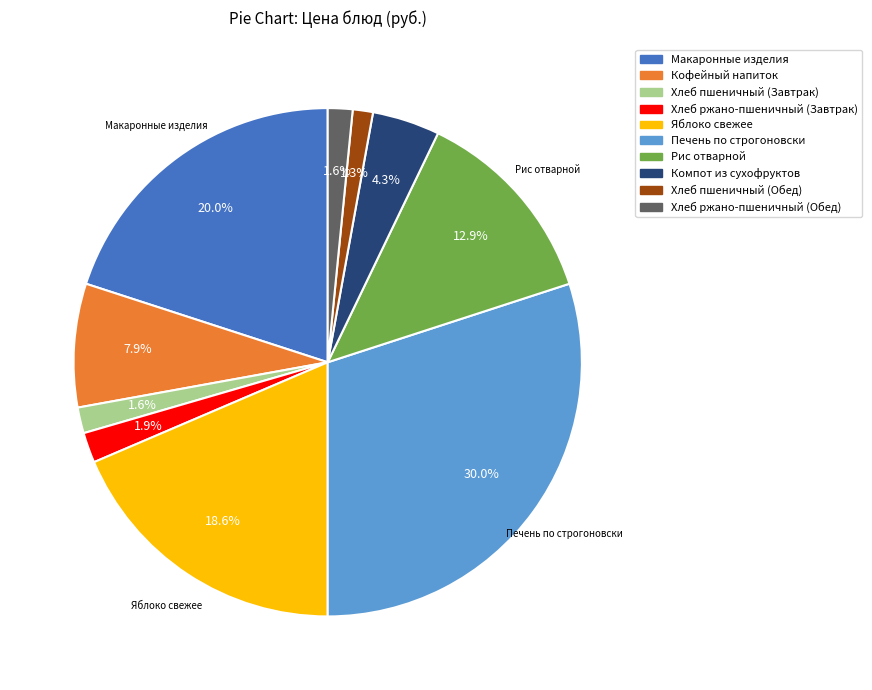

What is the largest slice in the pie chart?

Печень по строгоновски